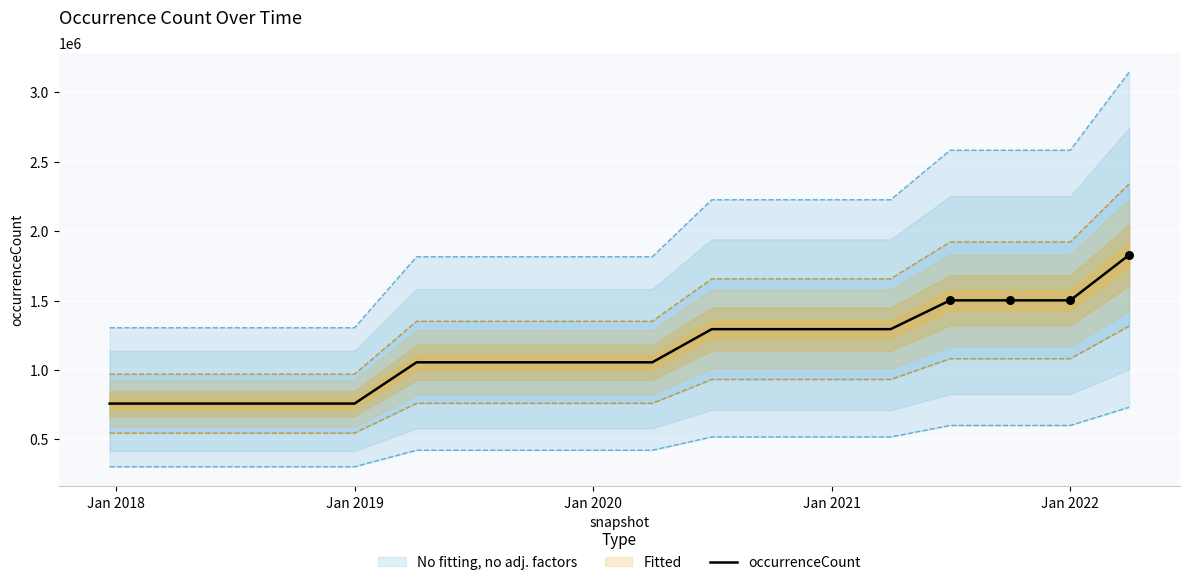

What is the minimum value for occurrenceCount?

758441